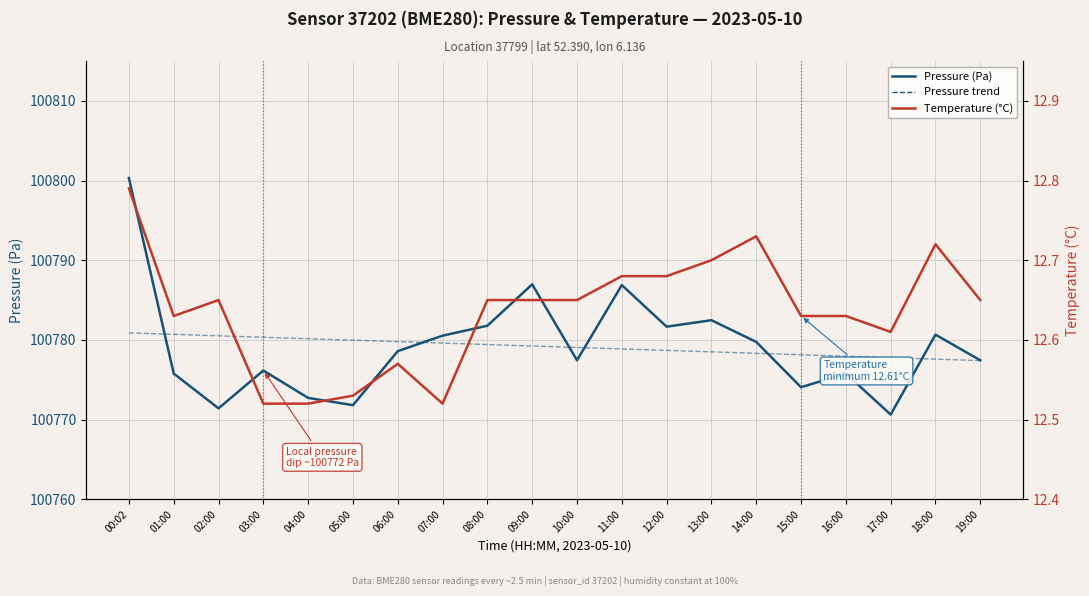

How many lines are shown in the chart?

3